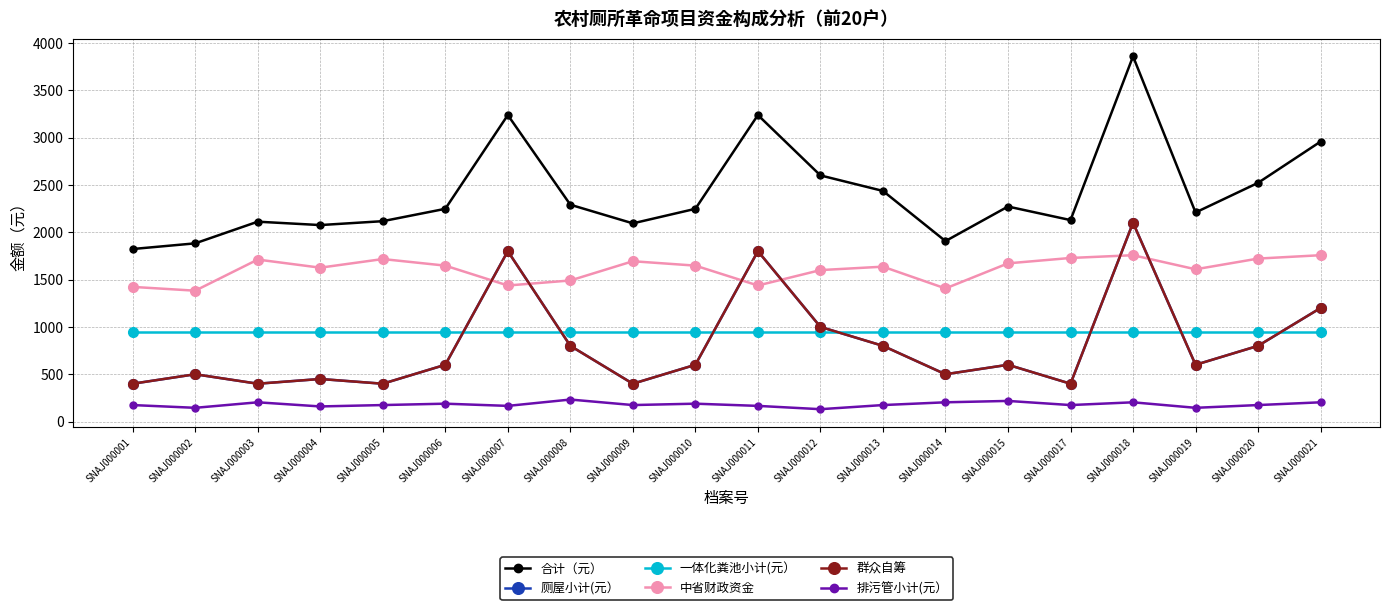

The value of 排污管小计(元） at SNAJ000017 is 58.3. True or false?

False